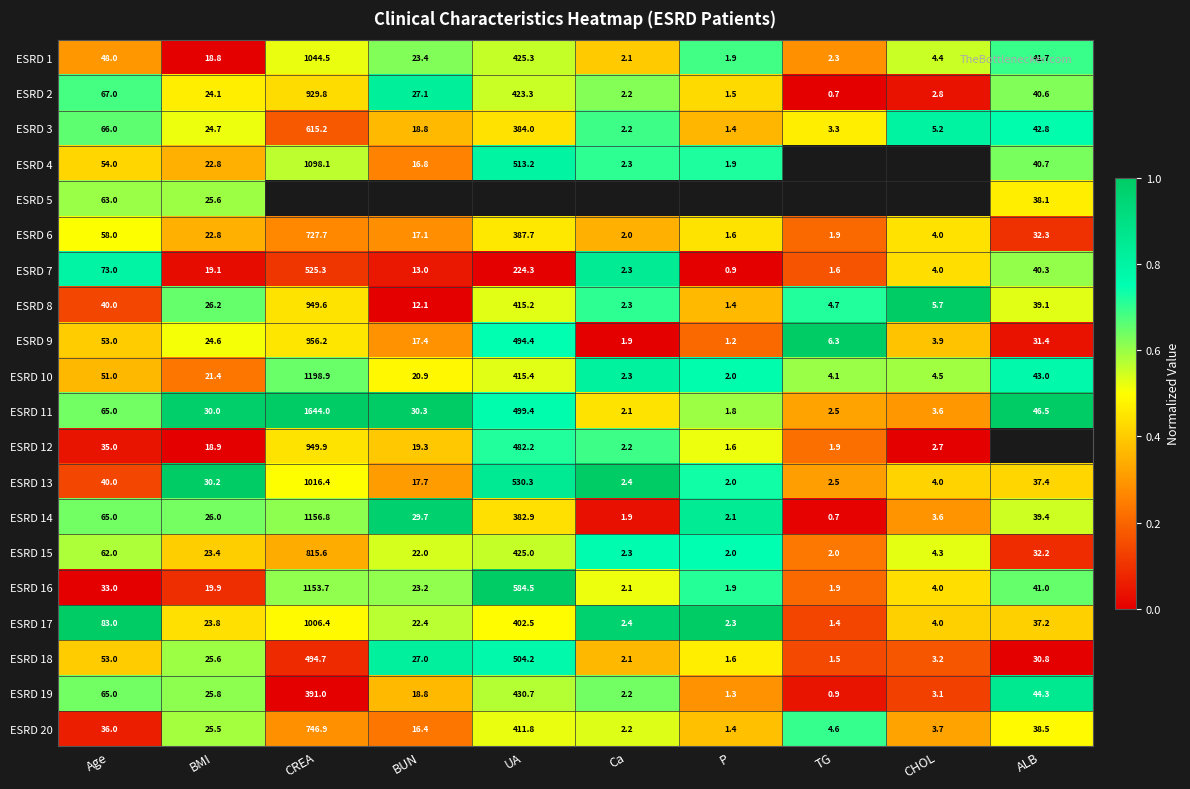

The value of ESRD 16 at P is 3.0. True or false?

False